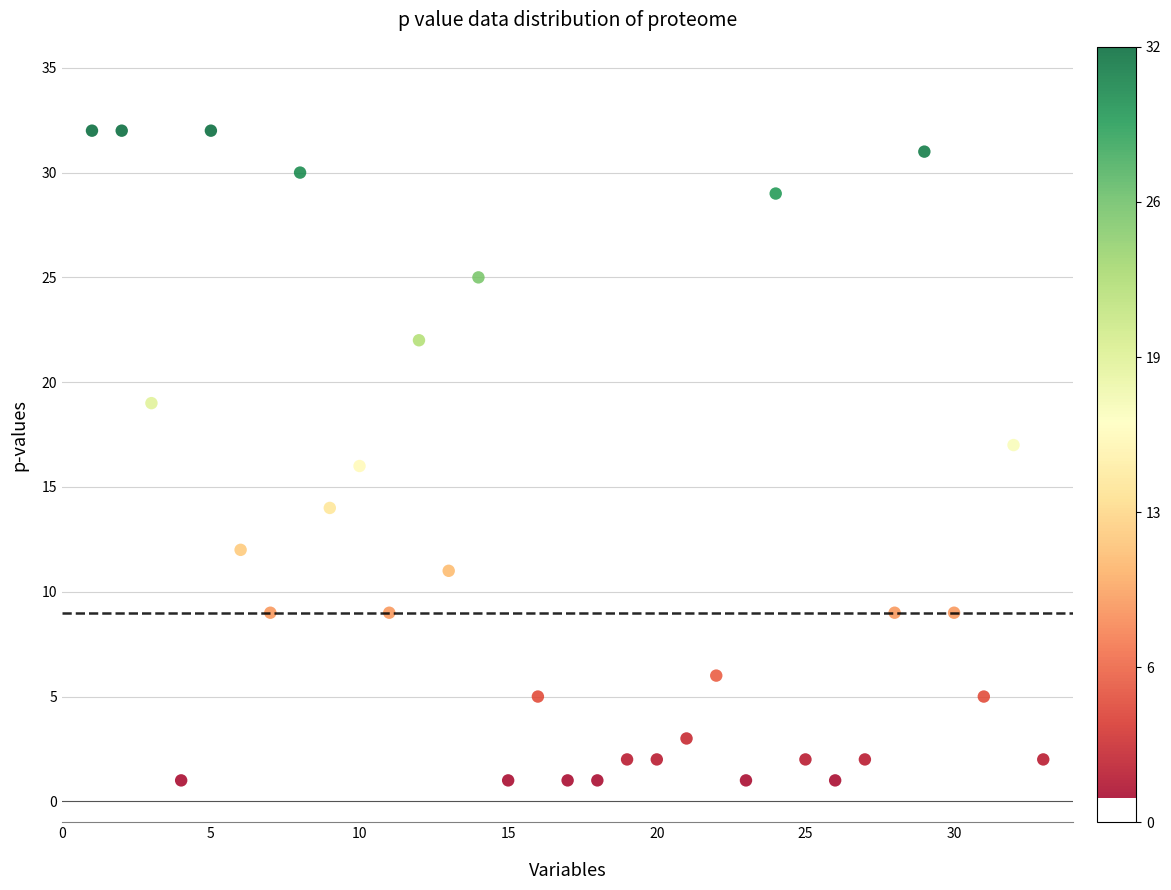

What is the range of Y values (max minus min)?

31